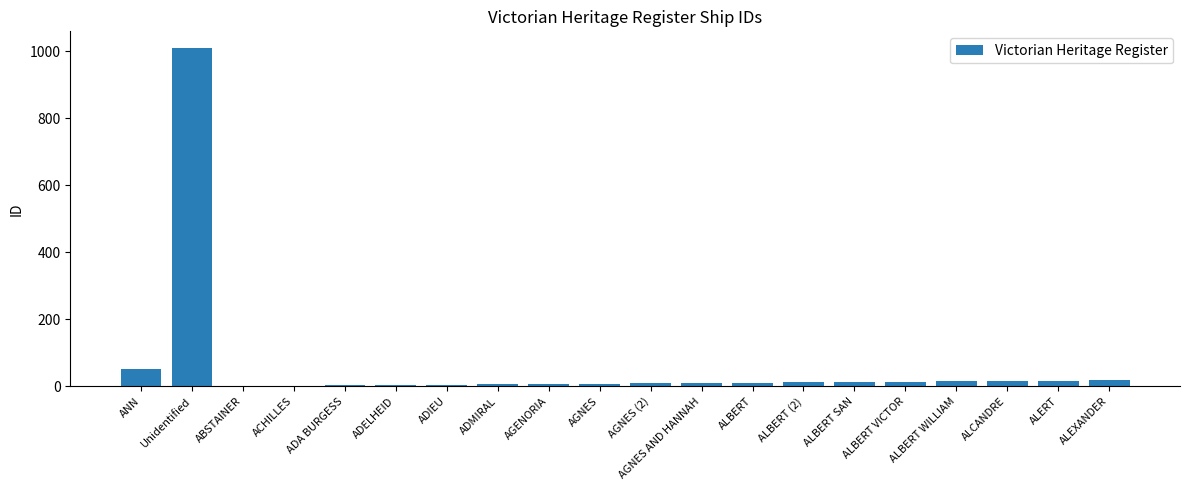

At which label is the value closest to 505?

ANN